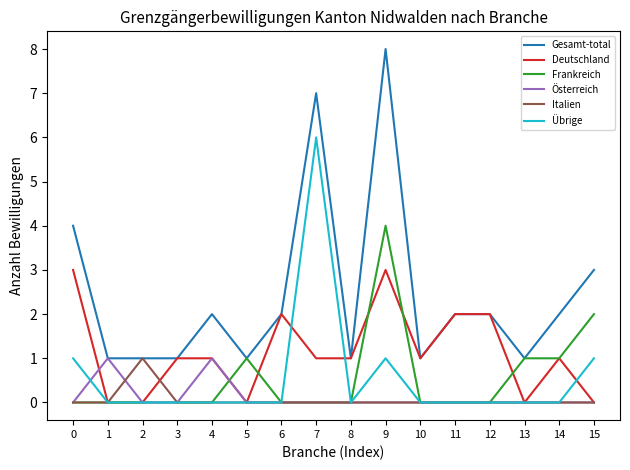

What is the total value across all series at 3?

2